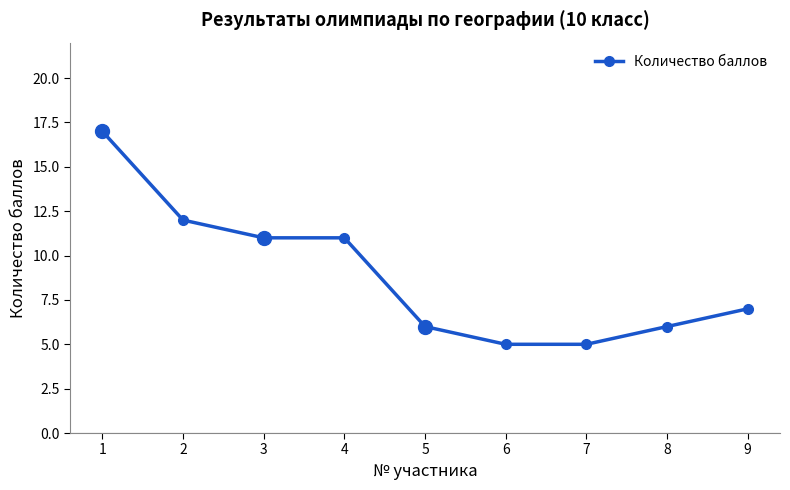

What is the maximum value shown in the chart?

17